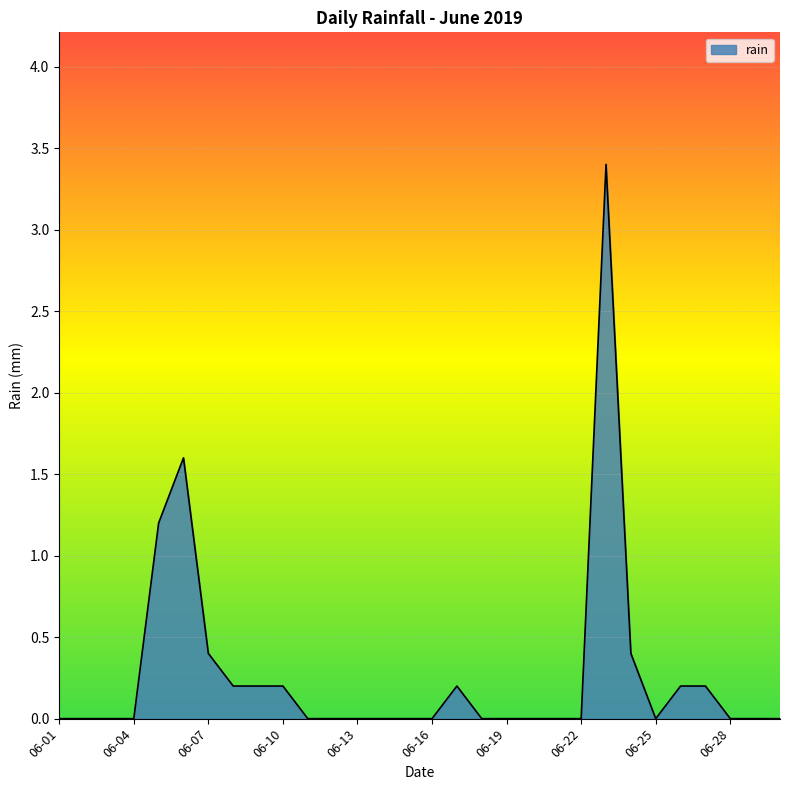

What is the maximum value shown in the chart?

3.4